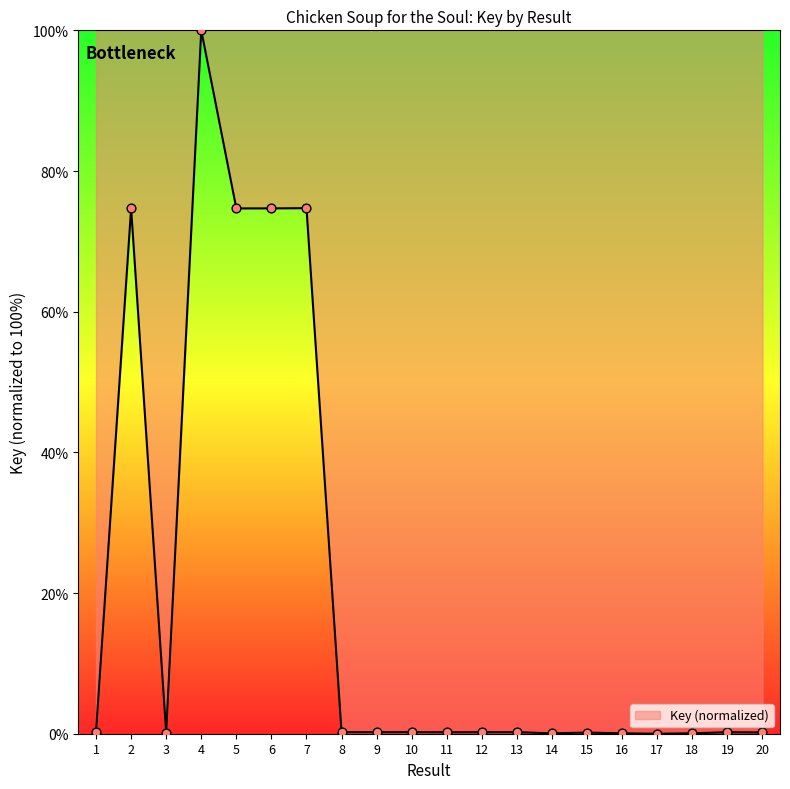

What is the difference between the maximum and minimum values?

100.0